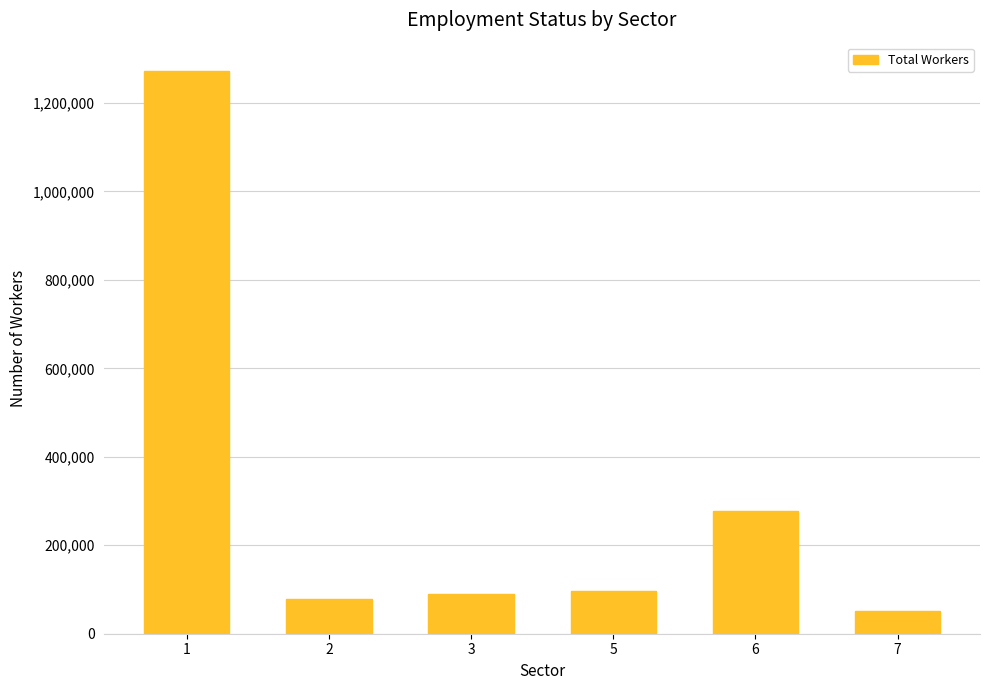

What is the greatest value displayed?

1272692